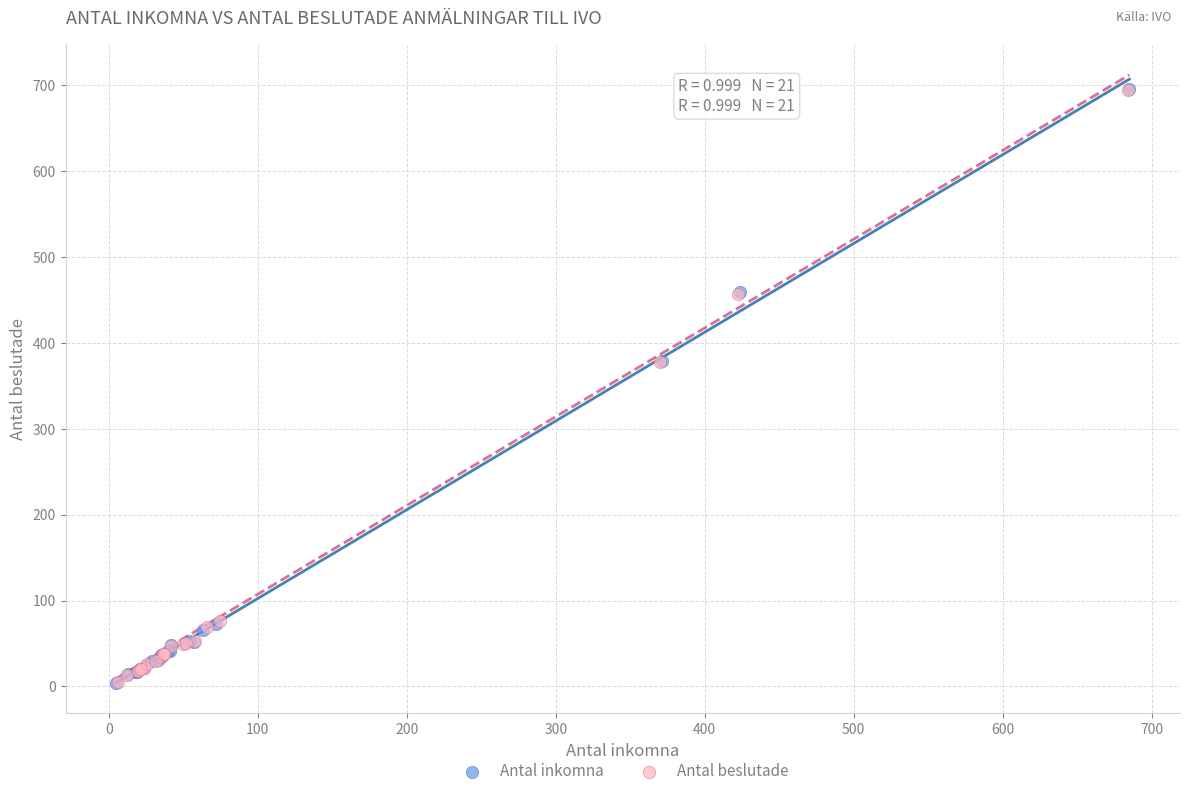

Which series has the largest Y range (max minus min)?

Antal inkomna